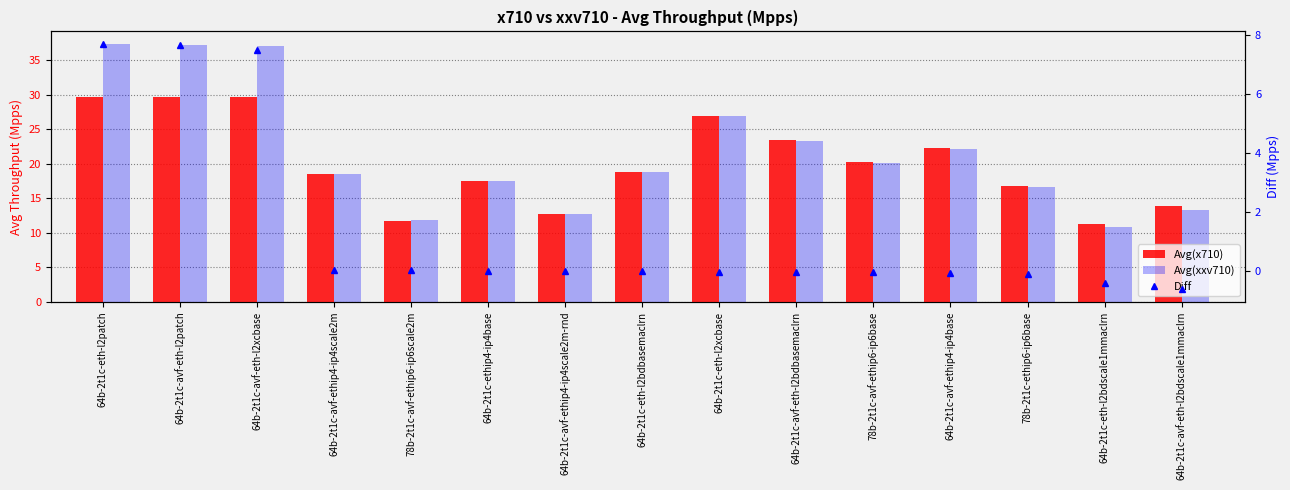

What are all the series names shown in the legend?

Avg(x710), Avg(xxv710), Diff